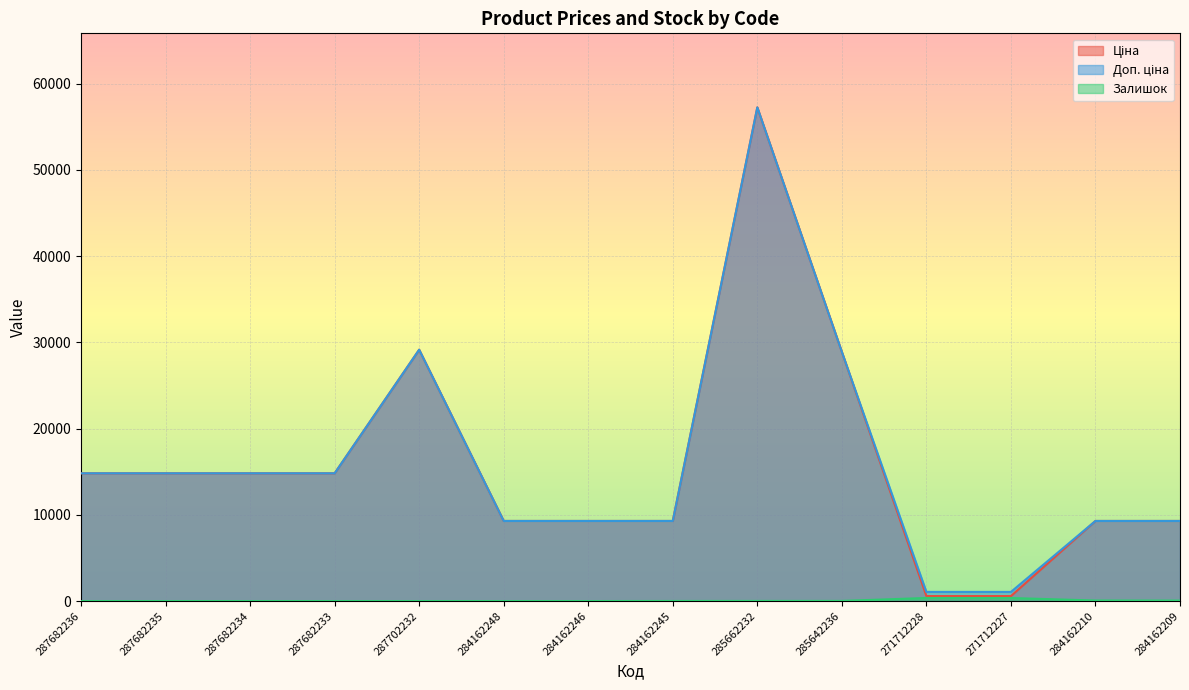

What is the label of the 9th point from the right?

284162248